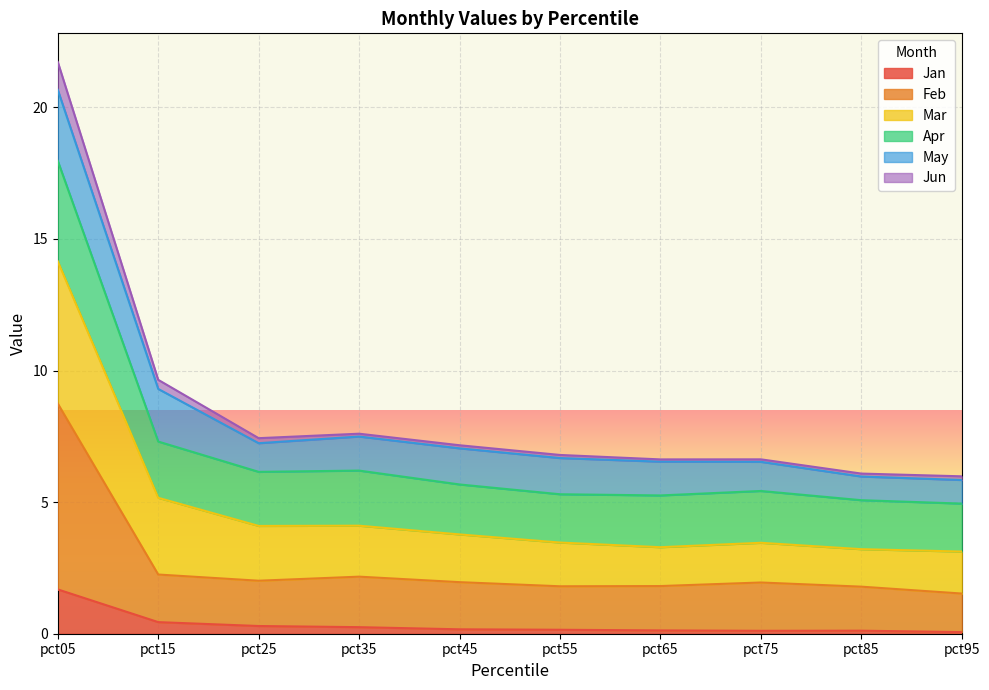

What is the maximum value for Jan?

1.7